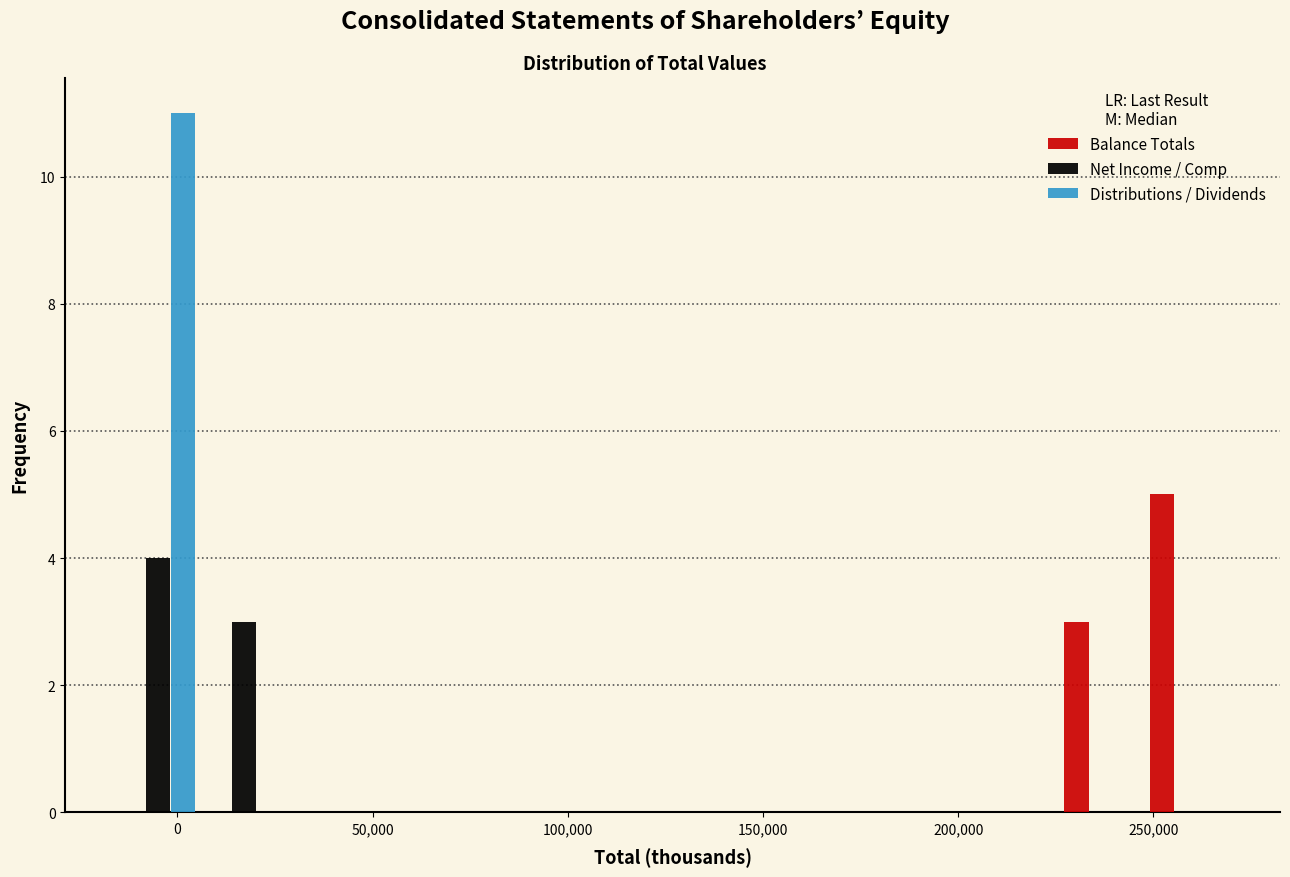

Reading left to right, list every range on the x-axis with the height of the bar of each series over it. Neither the bar edges nor the heights are printed on the chart, so give them approximately, as read against the axes.

-15000 to 5000: Balance Totals=0	Net Income / Comp=4	Distributions / Dividends=11
5000 to 30000: Balance Totals=0	Net Income / Comp=3	Distributions / Dividends=0
30000 to 50000: Balance Totals=0	Net Income / Comp=0	Distributions / Dividends=0
50000 to 70000: Balance Totals=0	Net Income / Comp=0	Distributions / Dividends=0
70000 to 95000: Balance Totals=0	Net Income / Comp=0	Distributions / Dividends=0
95000 to 115000: Balance Totals=0	Net Income / Comp=0	Distributions / Dividends=0
115000 to 140000: Balance Totals=0	Net Income / Comp=0	Distributions / Dividends=0
140000 to 160000: Balance Totals=0	Net Income / Comp=0	Distributions / Dividends=0
160000 to 180000: Balance Totals=0	Net Income / Comp=0	Distributions / Dividends=0
180000 to 205000: Balance Totals=0	Net Income / Comp=0	Distributions / Dividends=0
205000 to 225000: Balance Totals=0	Net Income / Comp=0	Distributions / Dividends=0
225000 to 250000: Balance Totals=3	Net Income / Comp=0	Distributions / Dividends=0
250000 to 270000: Balance Totals=5	Net Income / Comp=0	Distributions / Dividends=0